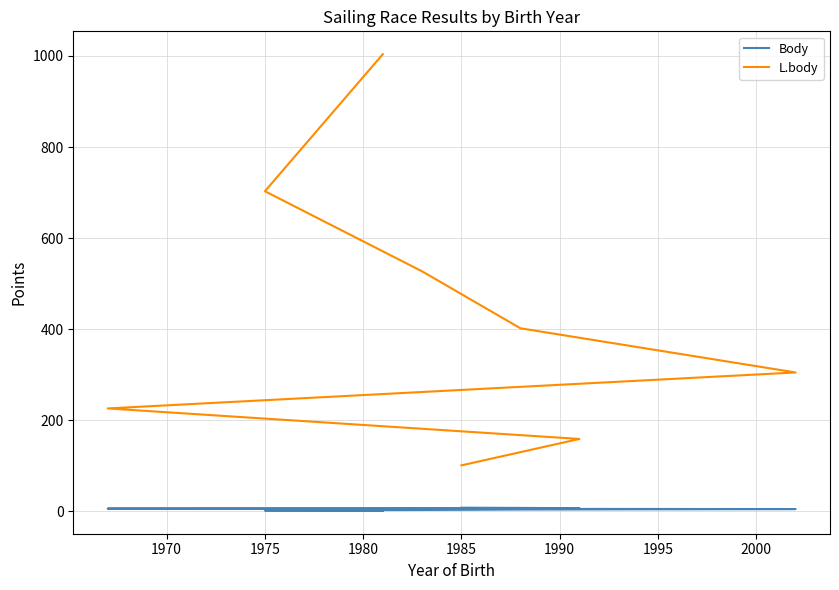

At 1975, list the series in order from smallest to largest.

Body, L.body